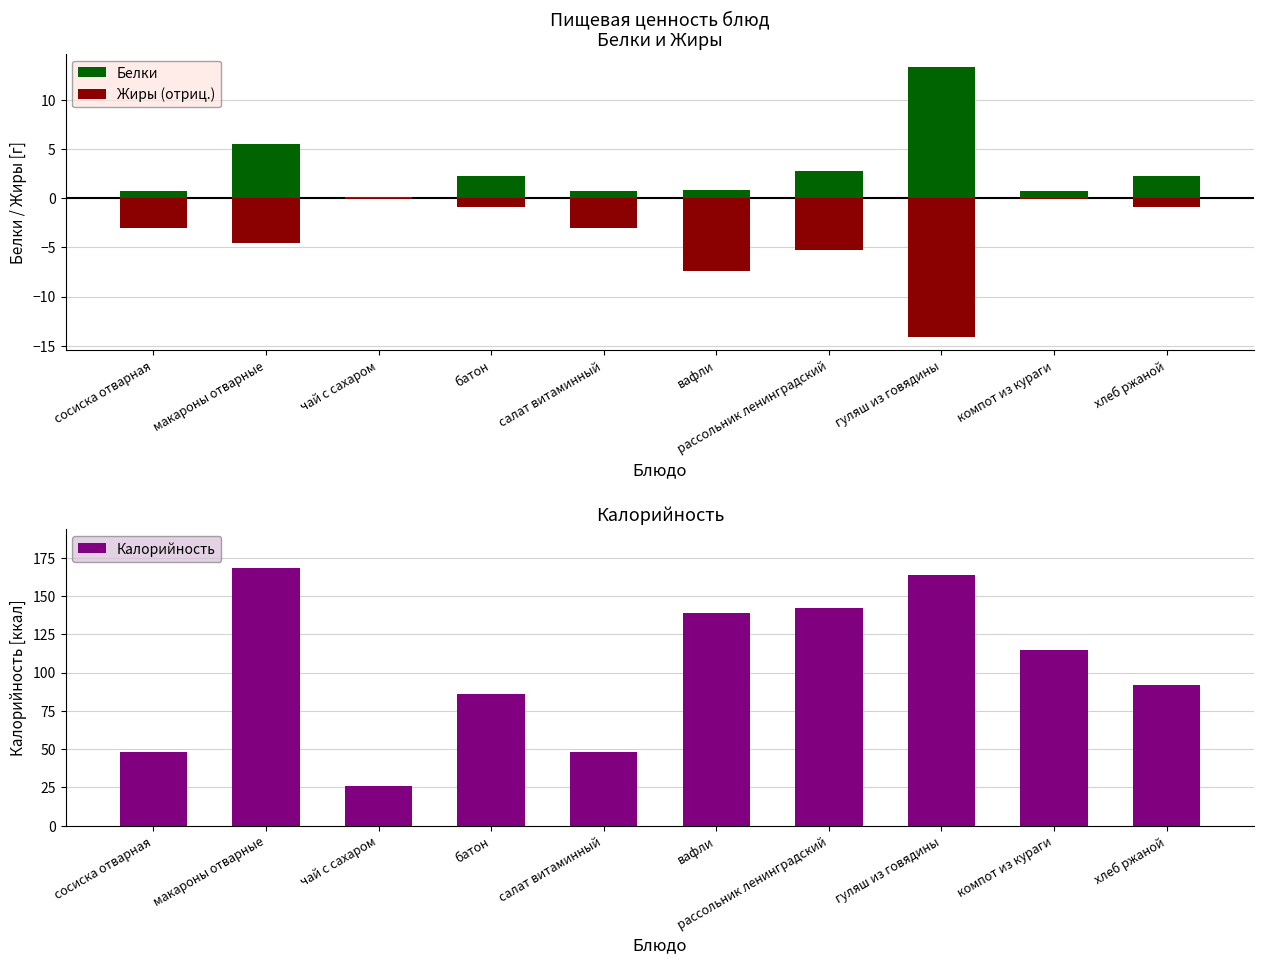

Which label corresponds to the largest value in the chart?

макароны отварные